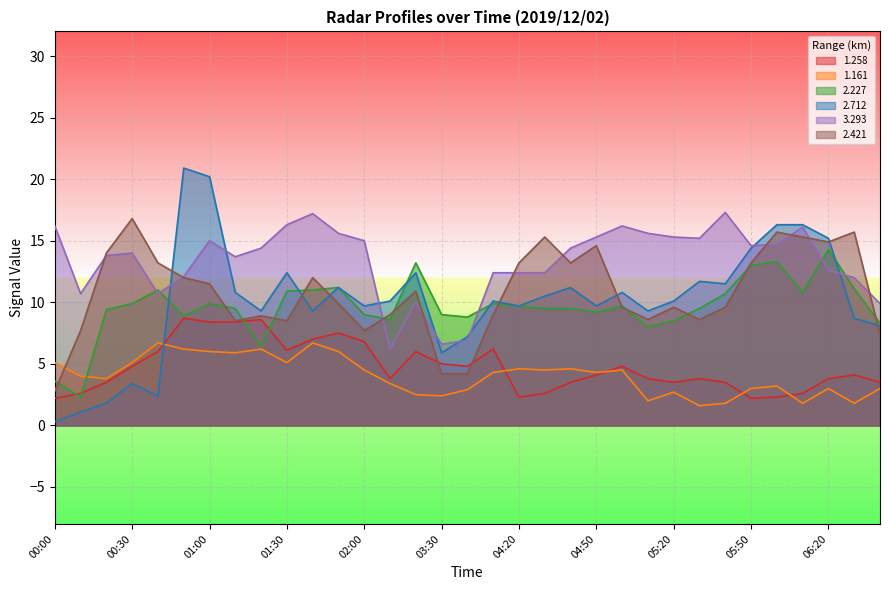

Rank the series by their maximum value, from lowest to highest.

1.161, 1.258, 2.227, 2.421, 3.293, 2.712